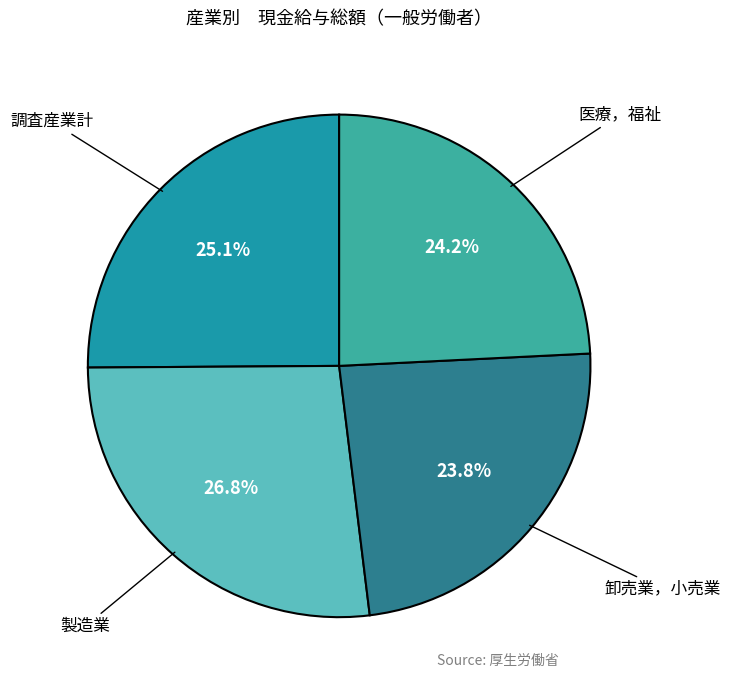

Is there a majority slice in this chart?

No